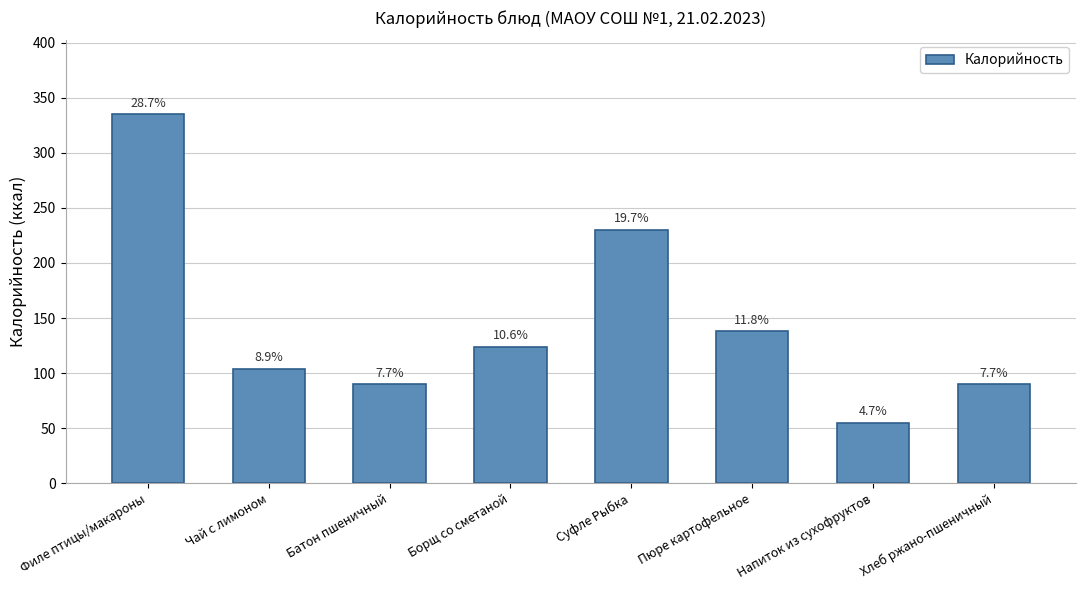

Are the bars horizontal?

No